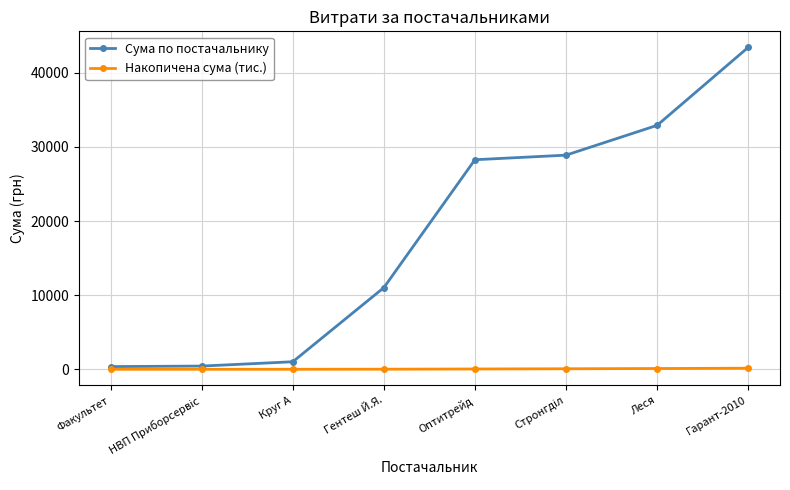

Rank the series by their maximum value, from lowest to highest.

Накопичена сума (тис.), Сума по постачальнику